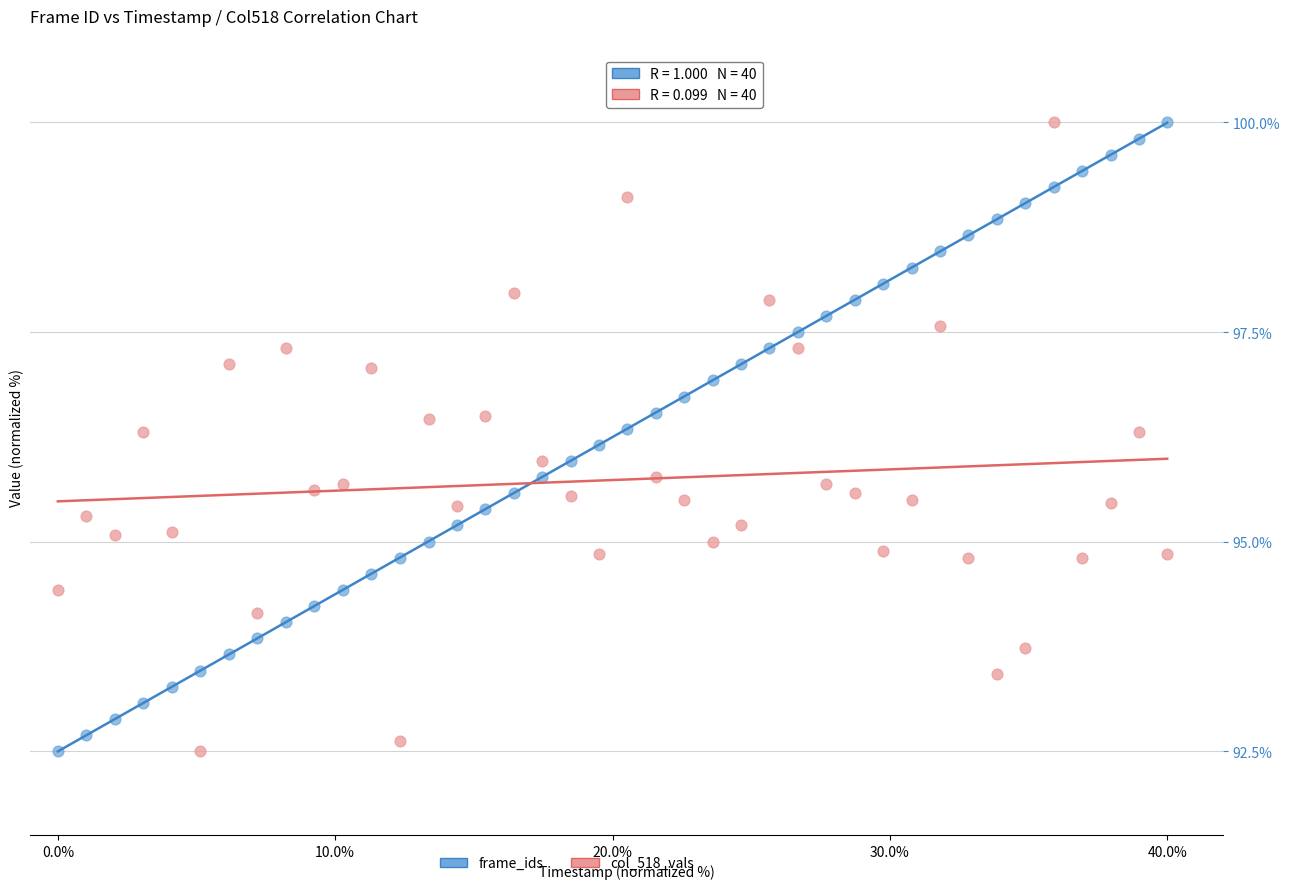

What is the X range (max minus min) for the scatter plot?

40.0